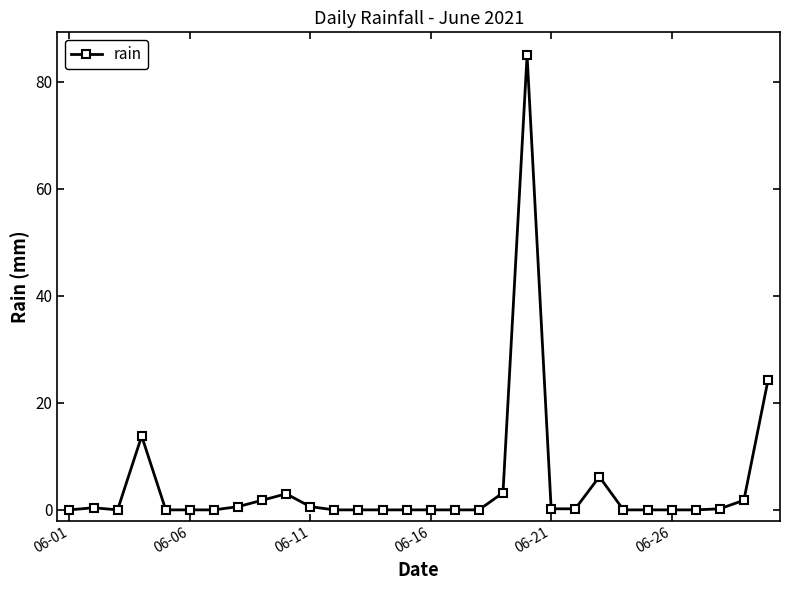

What is the greatest value displayed?

85.0